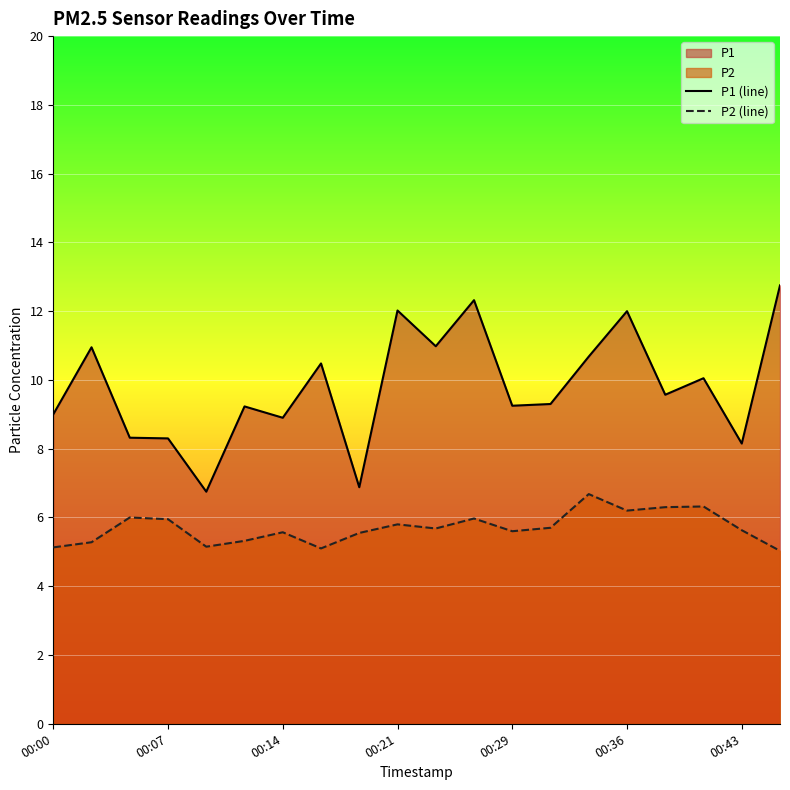

What is the difference between the P2 (line) values at 00:36 and 00:29?

0.6